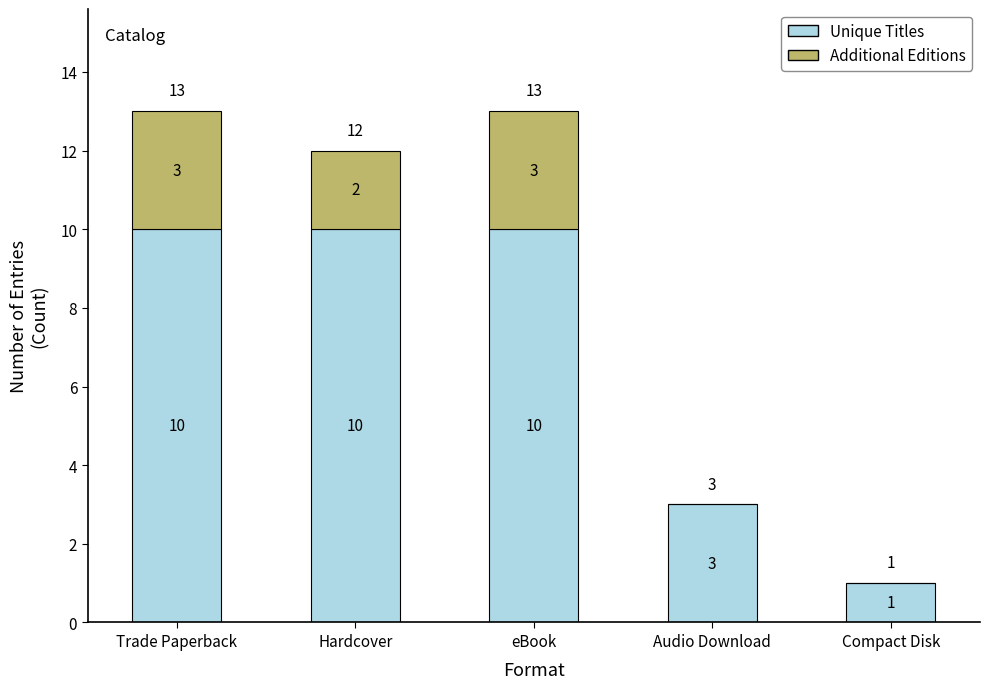

What is the maximum value for Unique Titles?

10